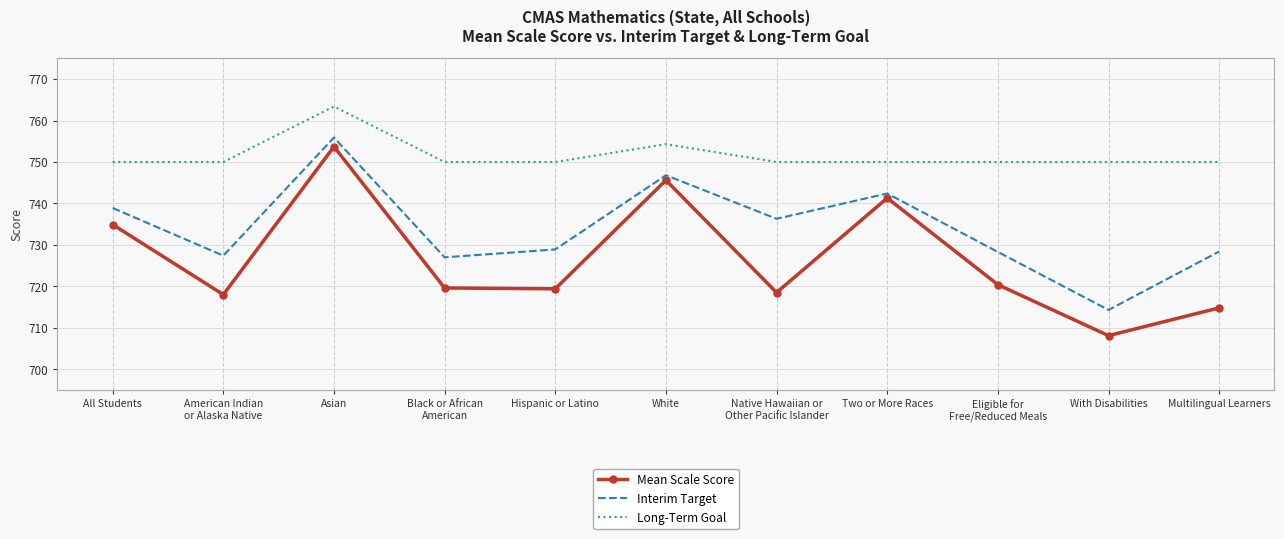

List the series in order of their overall mean, lowest first.

Mean Scale Score, Interim Target, Long-Term Goal